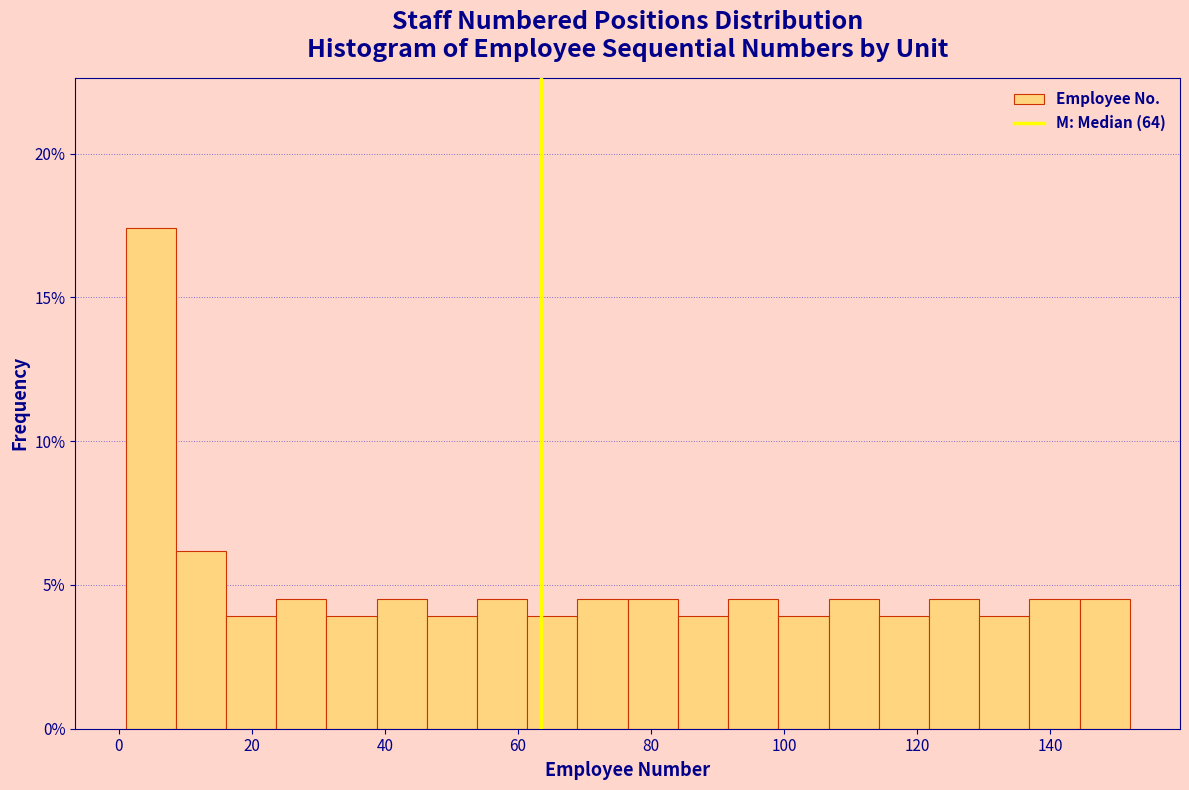

Around what value on the x-axis is the tallest bar? Give the approximate position of its centre, as read against the axis.

4